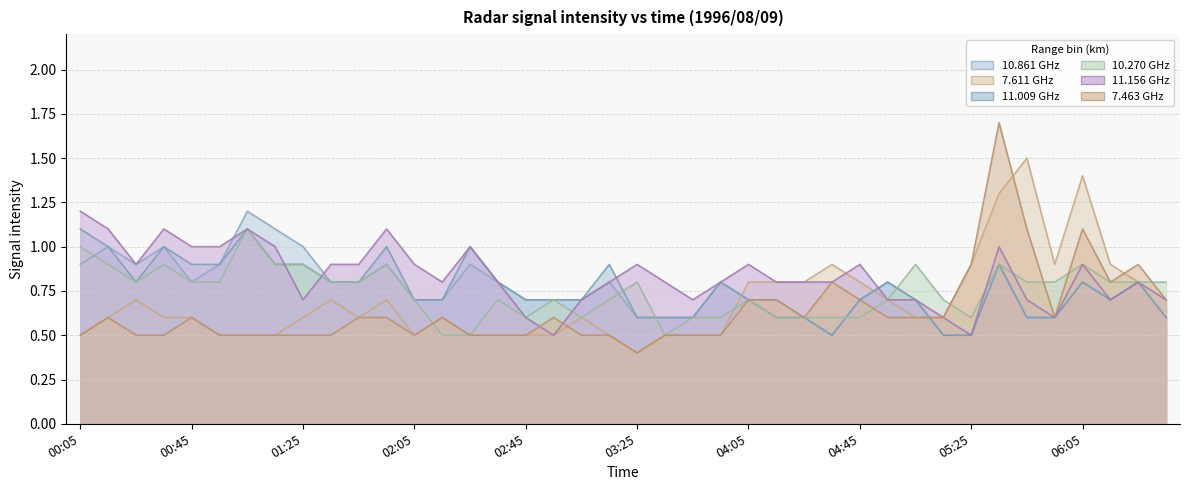

Which has a higher value, 05:45 or 05:35?

05:35